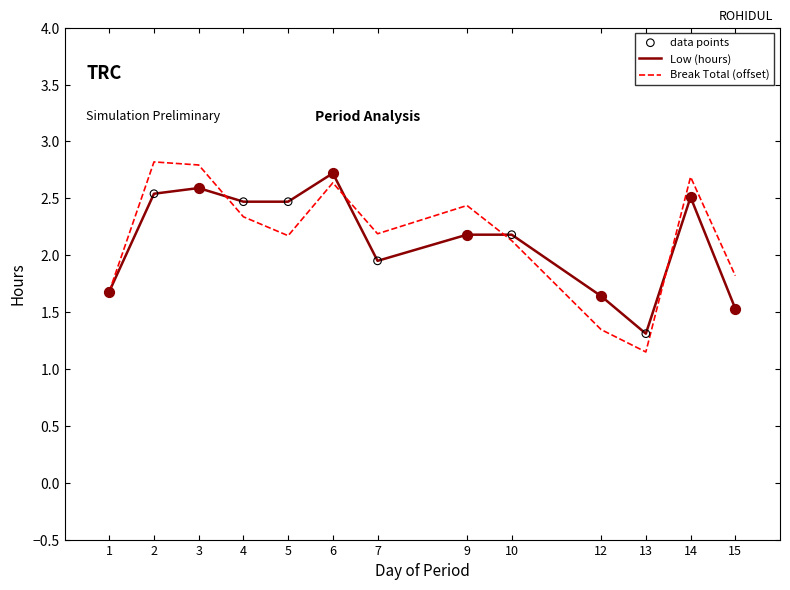

What is the total value across all series at 13?

2.5